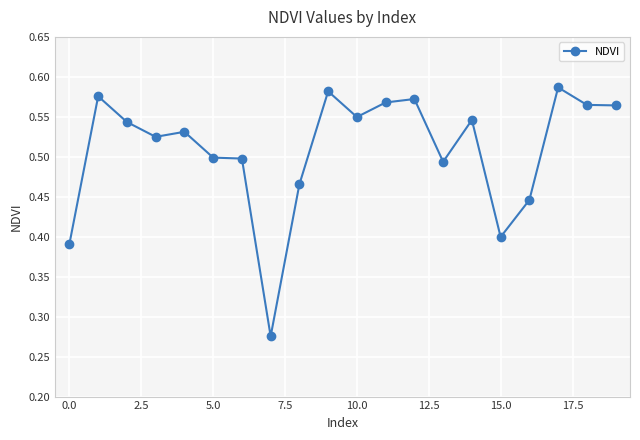

How many values are between 0 and 1?

20